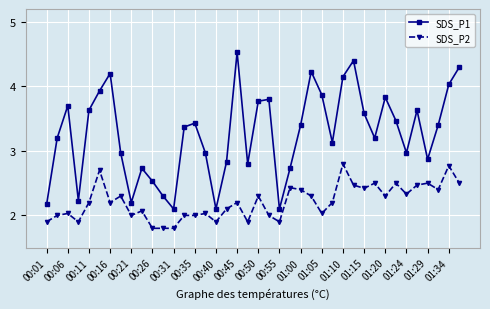

What is the value of the SDS_P1 point at the 31st from the left?

3.6